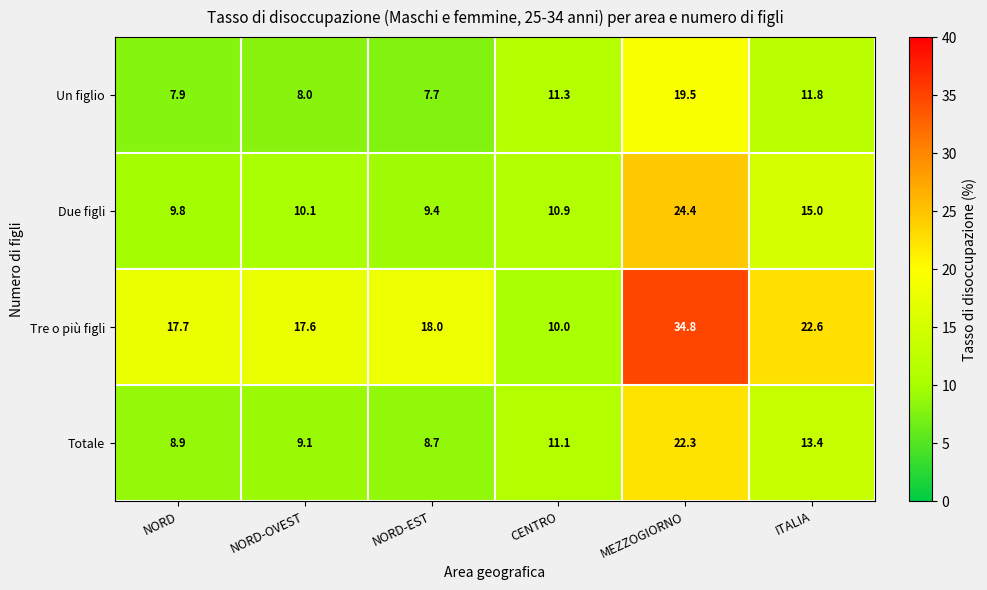

Count the number of data series in this chart.

4